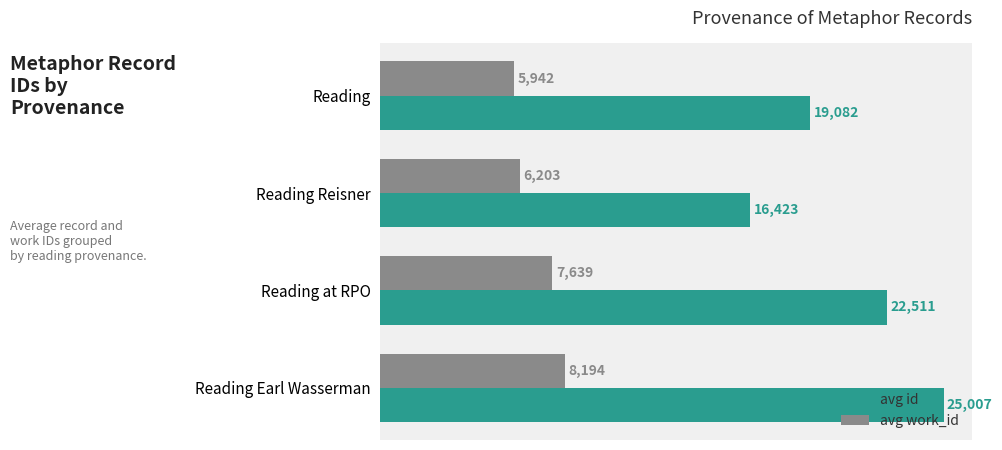

Which series has the widest spread of values?

avg id